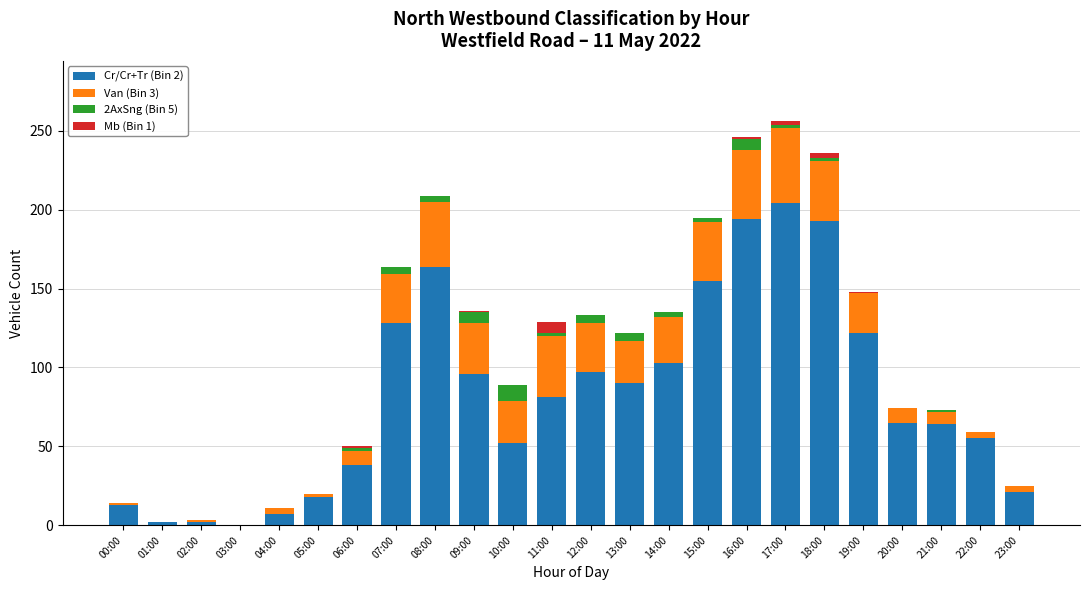

How many distinct data groups are displayed?

4